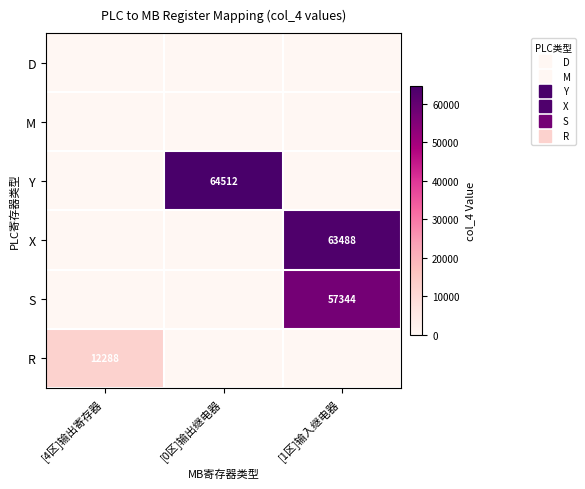

Between [4区]输出寄存器 and [0区]输出继电器, which is larger?

[4区]输出寄存器